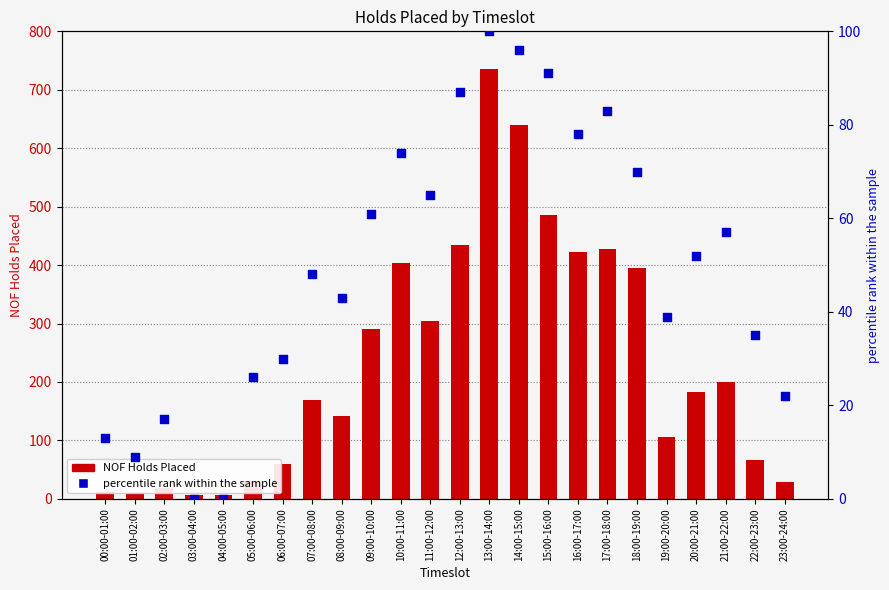

At which category is the sum across all series the highest?

13:00-14:00